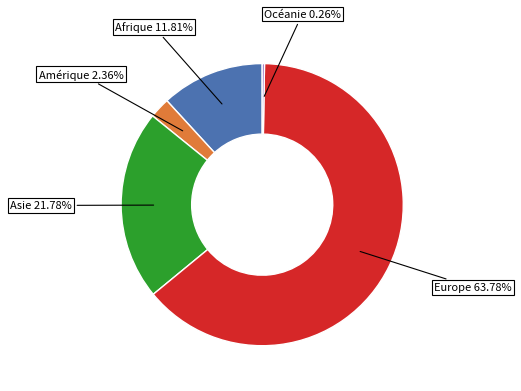

Is there a majority slice in this chart?

Yes